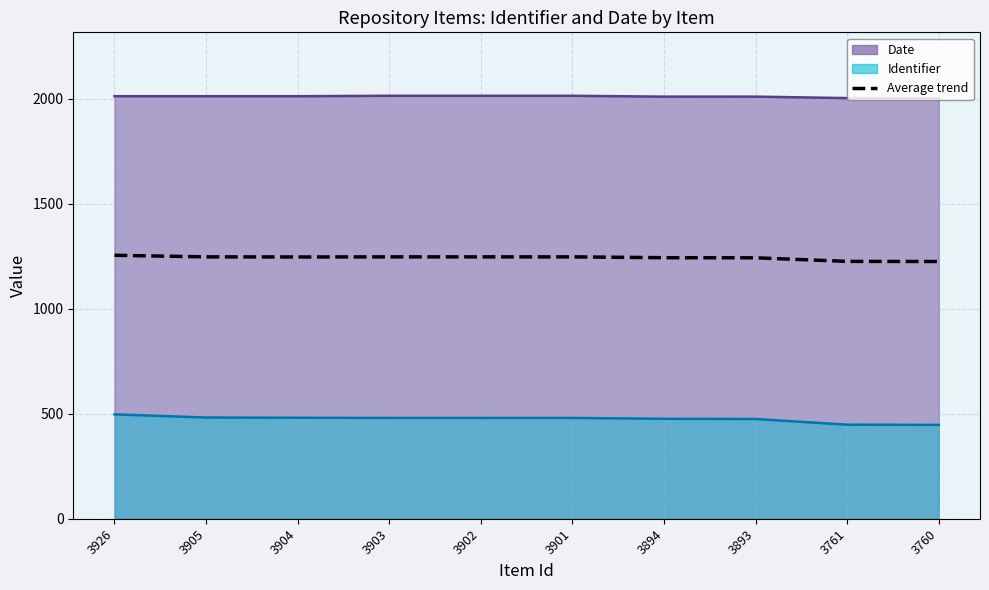

What is the difference between the maximum and minimum values?

29.5